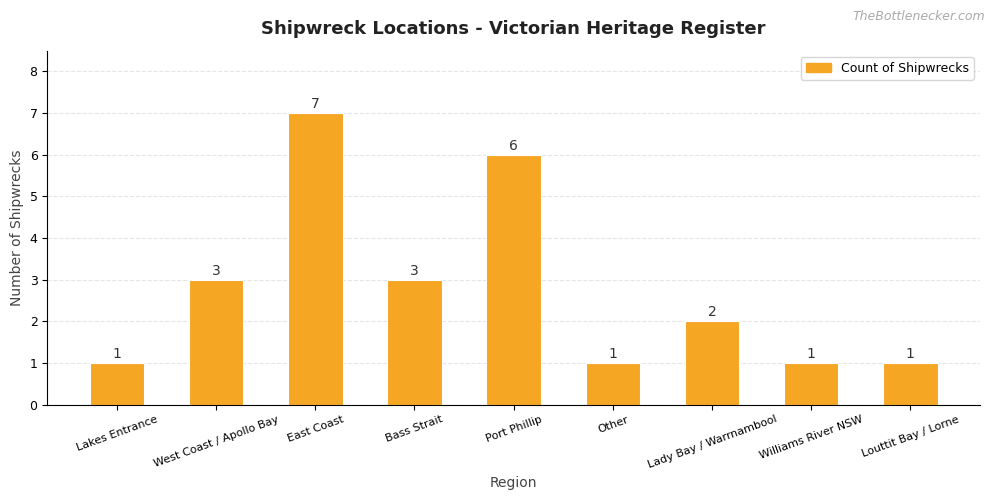

The chart shows a value of 2 at Lakes Entrance. True or false?

False